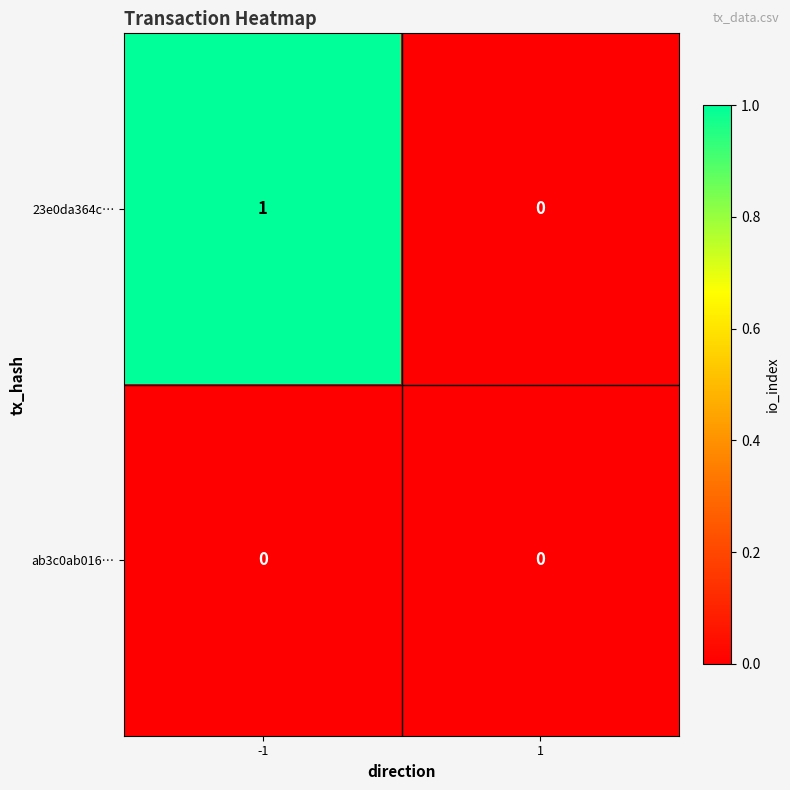

Is it true that ab3c0ab016… equals 0 at 1?

True